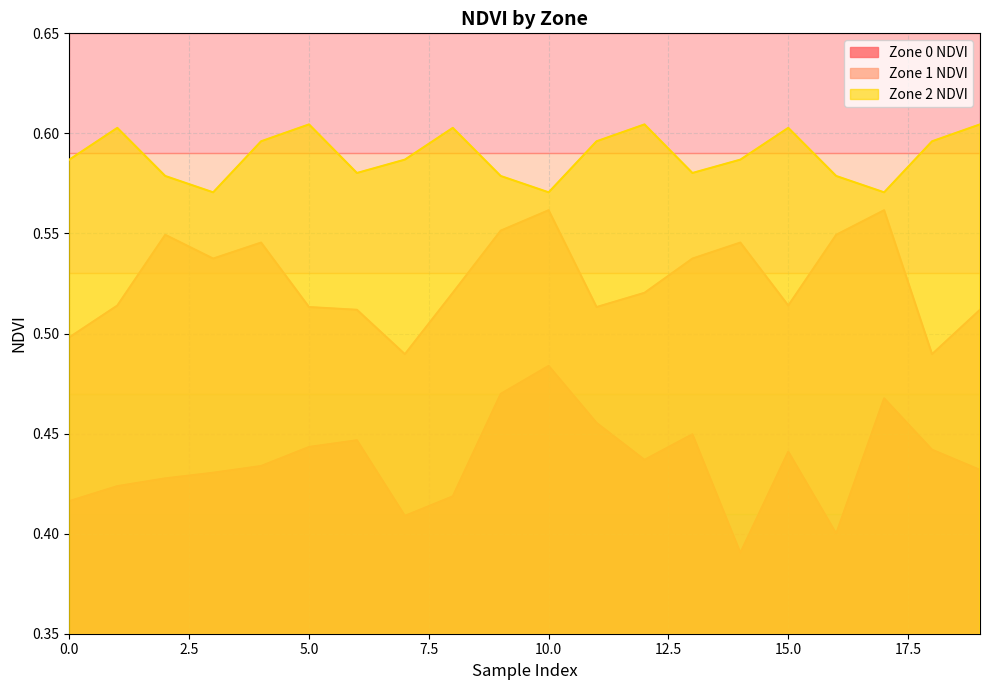

Reading left to right, extract all data points from this chart.

Zone 0 NDVI: 0=0.4	1=0.4	2=0.4	3=0.4	4=0.4	5=0.4	6=0.4	7=0.4	8=0.4	9=0.5	10=0.5	11=0.5	12=0.4	13=0.4	14=0.4	15=0.4	16=0.4	17=0.5	18=0.4	19=0.4
Zone 1 NDVI: 0=0.5	1=0.5	2=0.5	3=0.5	4=0.5	5=0.5	6=0.5	7=0.5	8=0.5	9=0.6	10=0.6	11=0.5	12=0.5	13=0.5	14=0.5	15=0.5	16=0.5	17=0.6	18=0.5	19=0.5
Zone 2 NDVI: 0=0.6	1=0.6	2=0.6	3=0.6	4=0.6	5=0.6	6=0.6	7=0.6	8=0.6	9=0.6	10=0.6	11=0.6	12=0.6	13=0.6	14=0.6	15=0.6	16=0.6	17=0.6	18=0.6	19=0.6